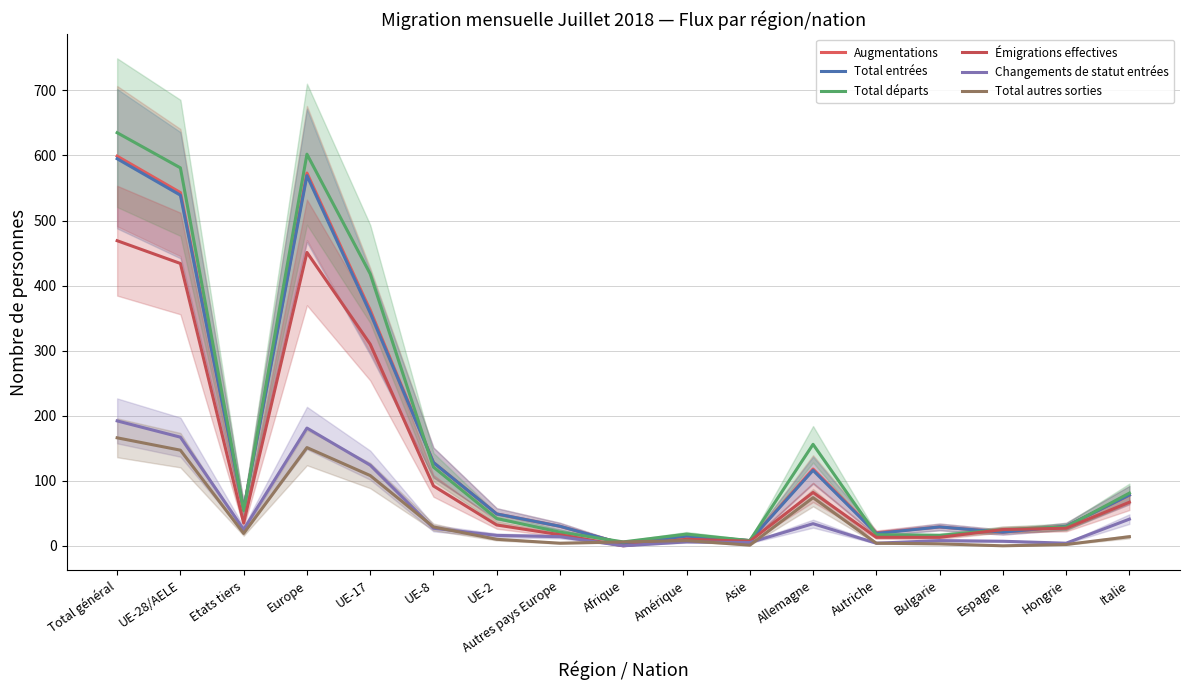

The value of Total entrées at Espagne is 21. True or false?

True